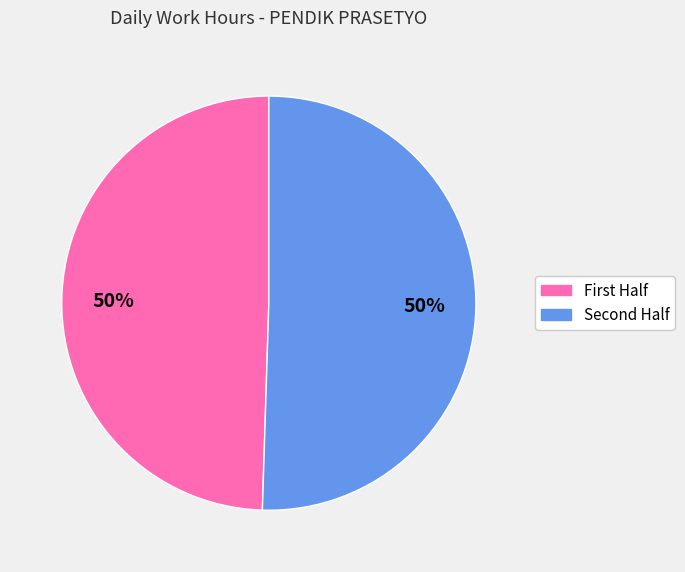

How many segments does this pie chart have?

2